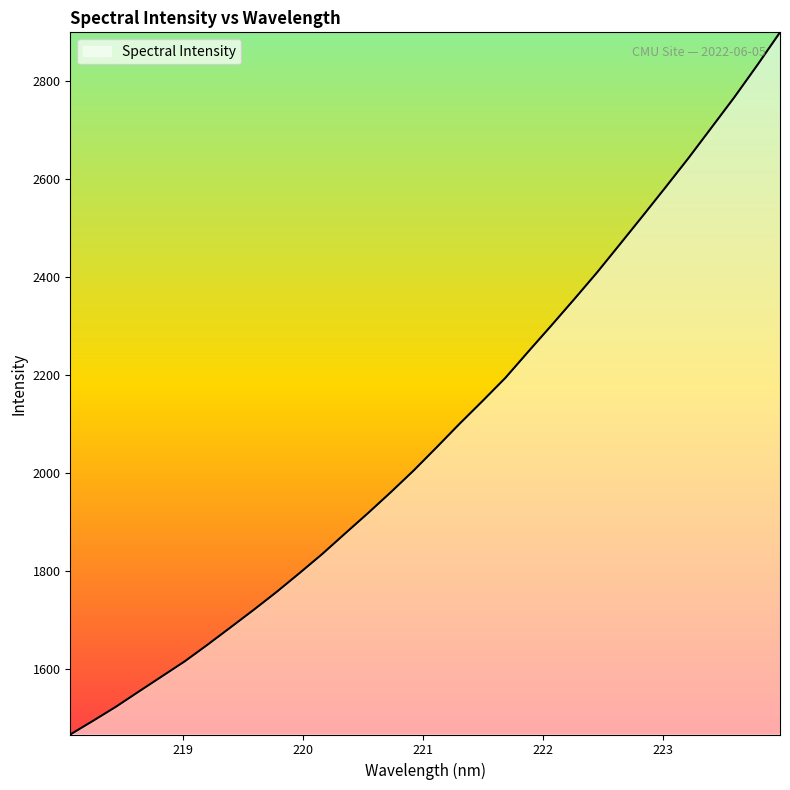

What is the smallest value displayed?

1466.7